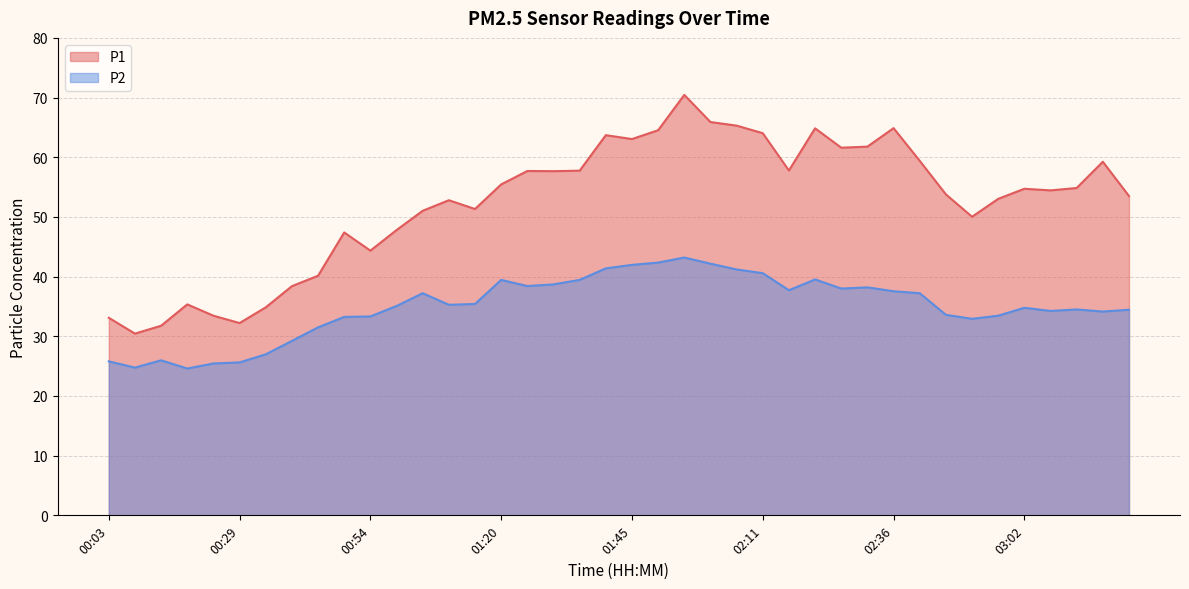

List the labels in order of P2 value, smallest first.

00:19, 00:08, 00:24, 00:29, 00:03, 00:14, 00:34, 00:39, 00:44, 02:52, 00:49, 00:54, 02:57, 02:47, 03:17, 03:07, 03:22, 03:12, 03:02, 00:59, 01:09, 01:15, 01:04, 02:41, 02:36, 02:16, 02:26, 02:31, 01:25, 01:30, 01:20, 01:35, 02:21, 02:11, 02:06, 01:40, 01:45, 02:01, 01:50, 01:55